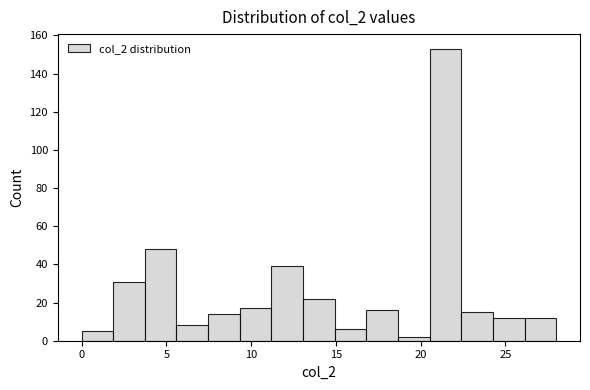

Around what value on the x-axis is the tallest bar? Give the approximate position of its centre, as read against the axis.

21.5